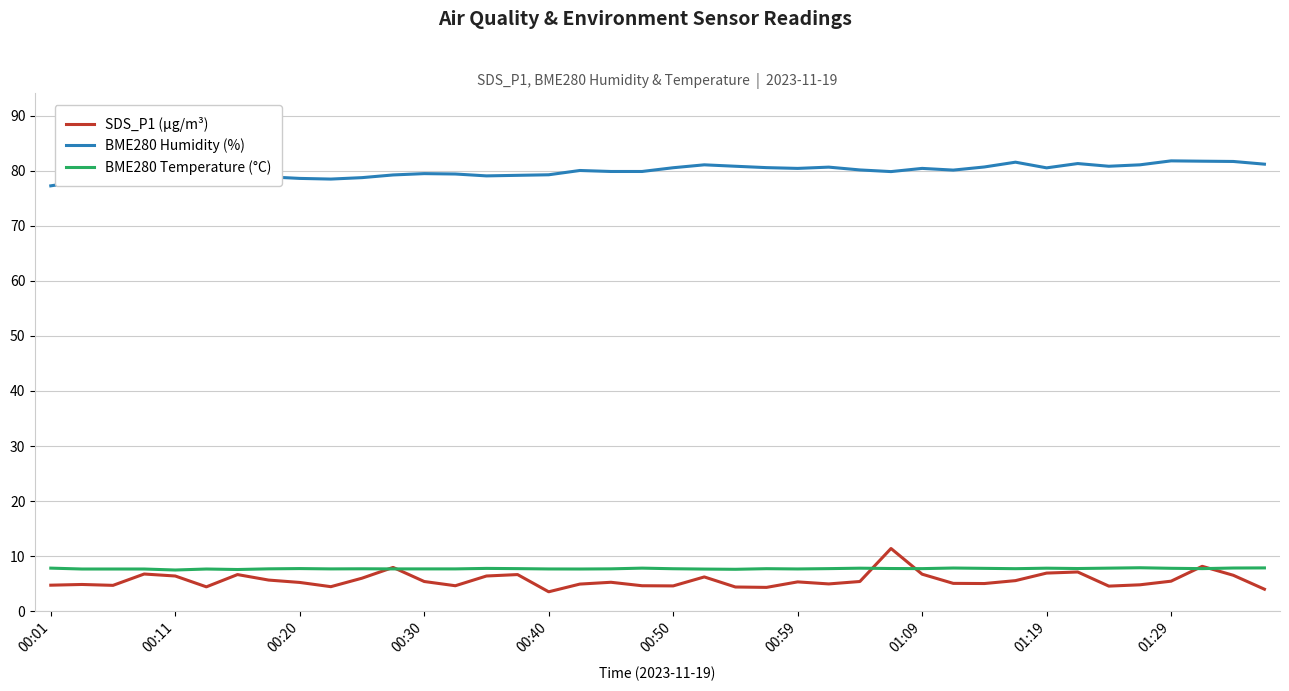

Which series has the largest total across all categories?

BME280 Humidity (%)